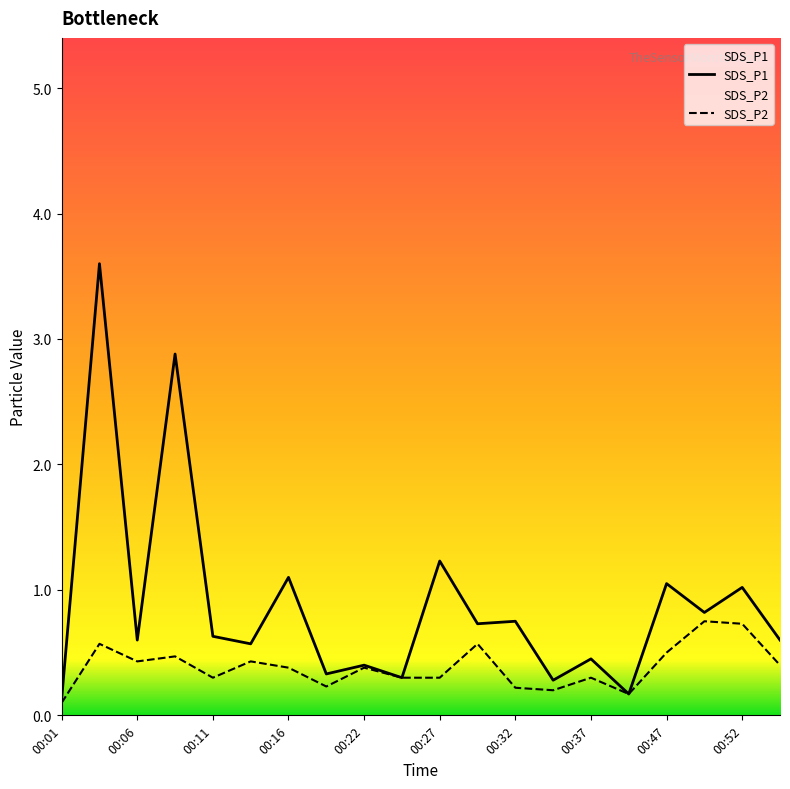

Rank the series by their average value, from lowest to highest.

SDS_P2, SDS_P1